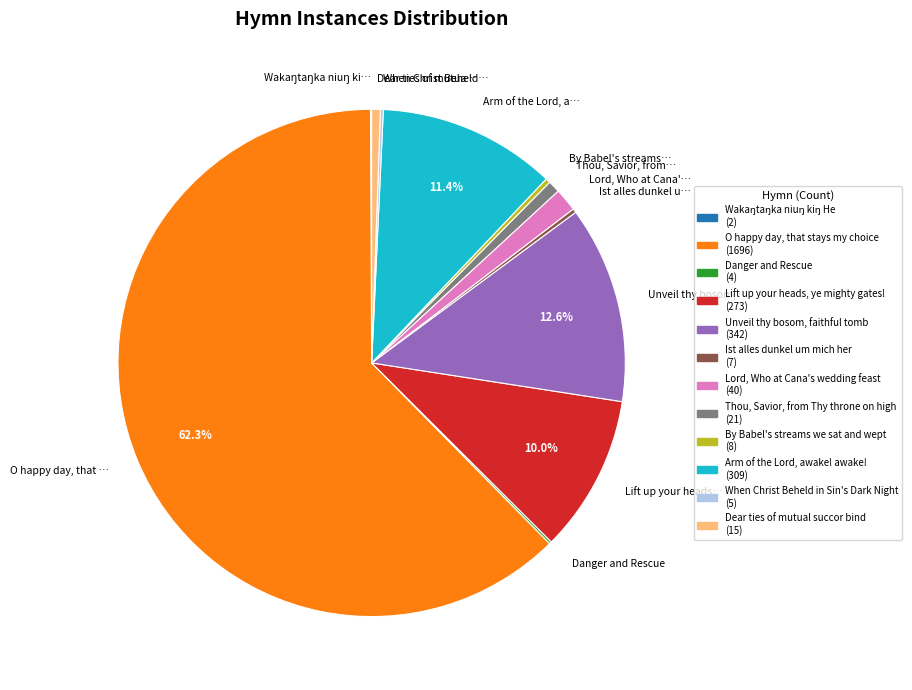

Which category has the biggest portion of the pie?

O happy day, that …